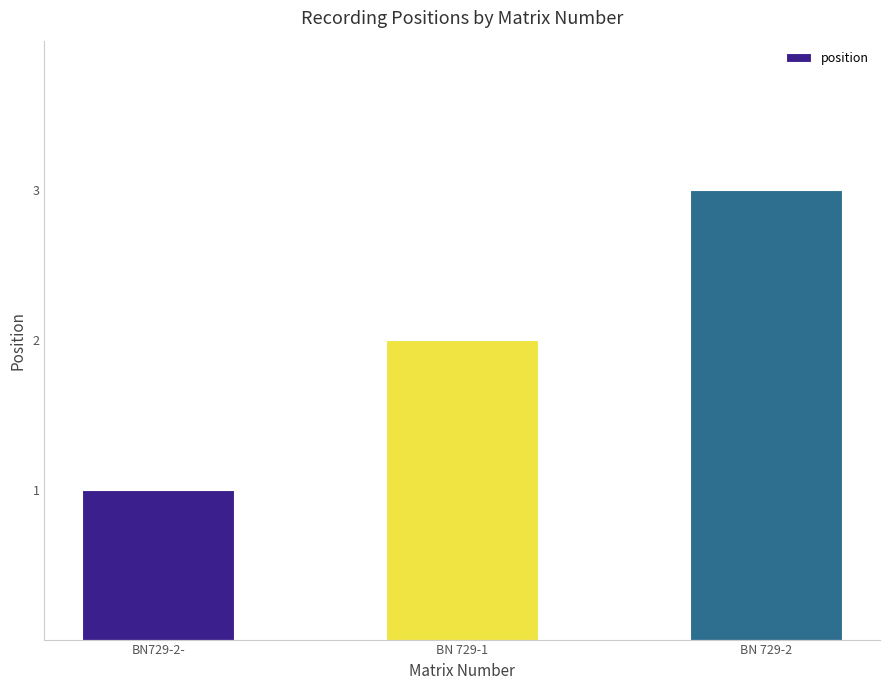

What is the sum of the values at BN 729-2 and BN 729-1?

5